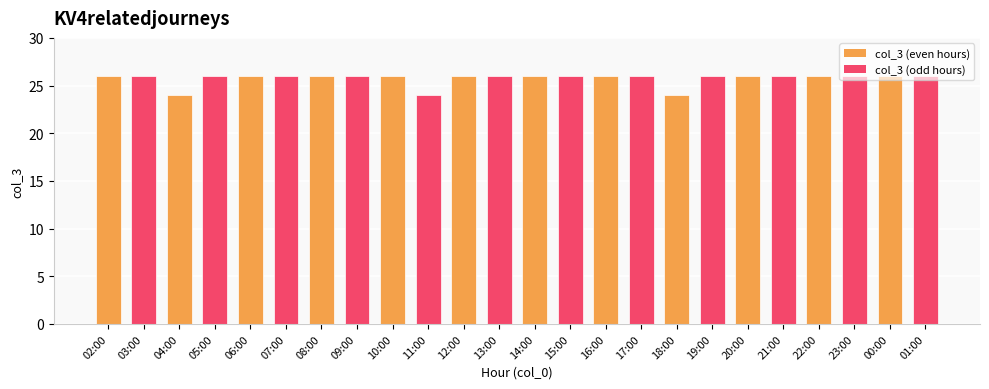

What is the minimum value shown in the chart?

24